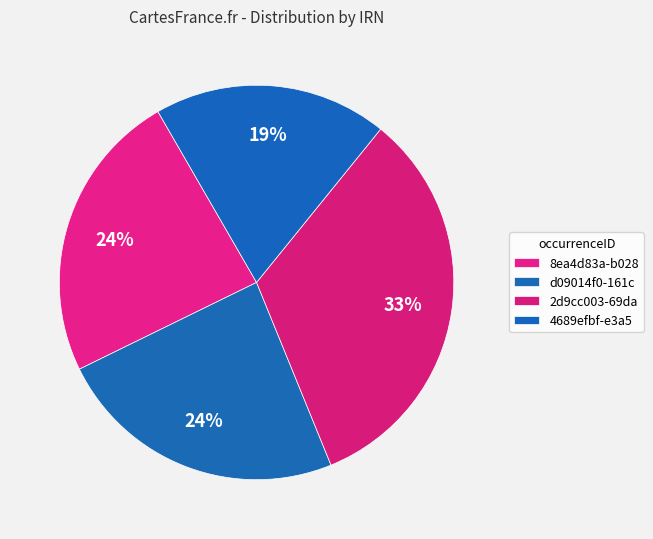

The 2d9cc003-69da slice represents 44% of the pie. True or false?

False